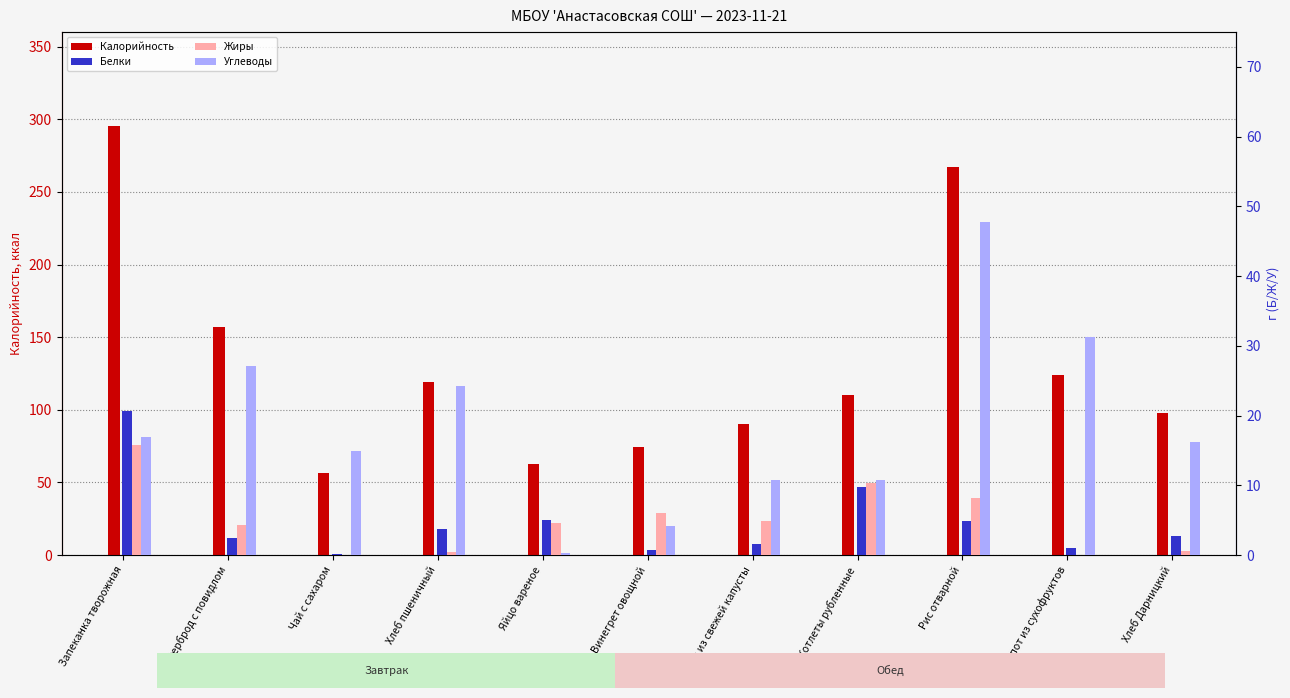

The value of Углеводы at Бутерброд с повидлом is 43.4. True or false?

False